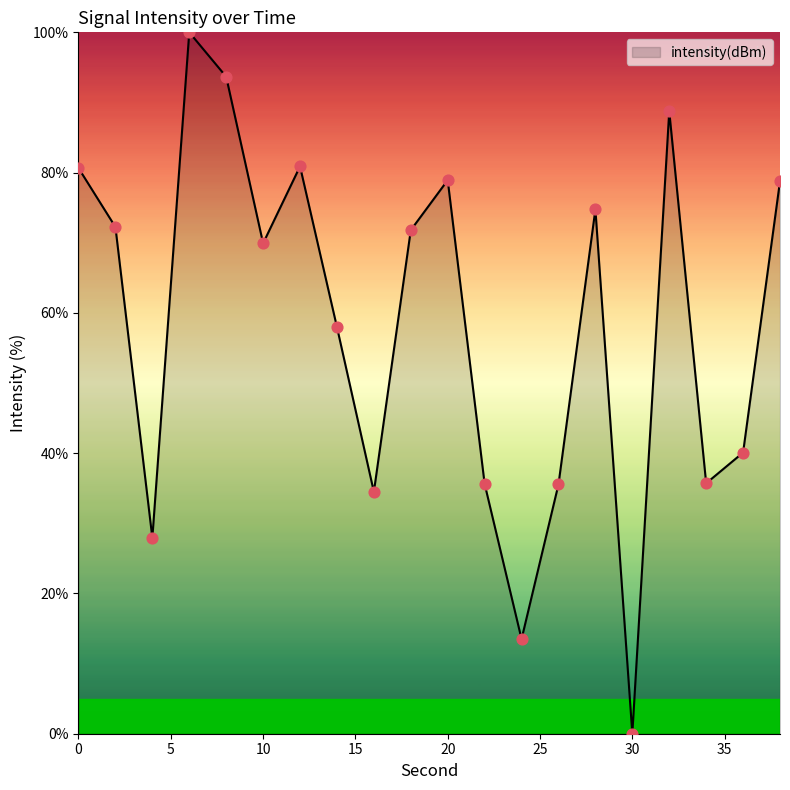

What is the difference between the maximum and minimum values?

100.0